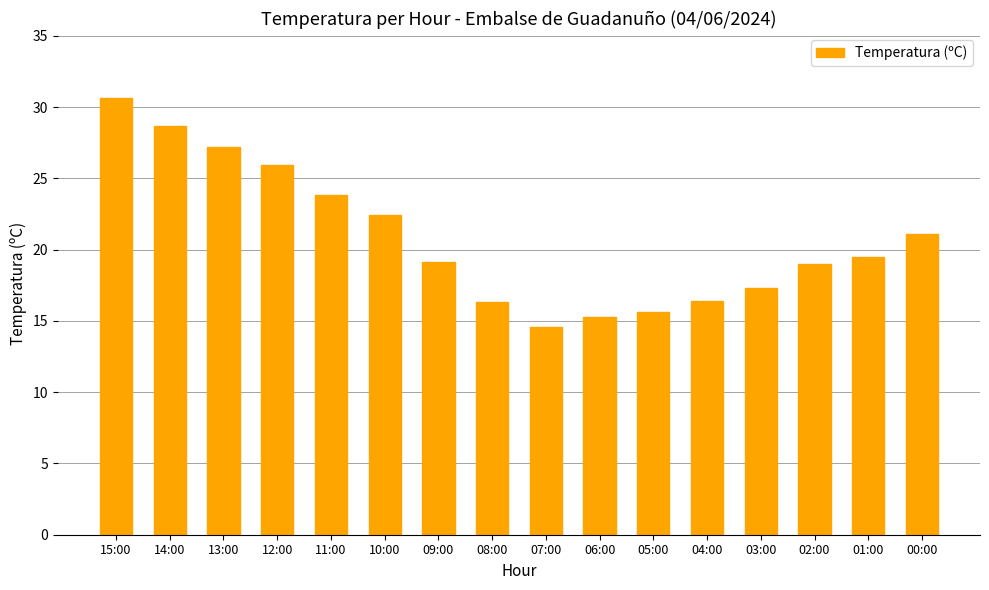

The chart shows a value of 13.0 at 09:00. True or false?

False